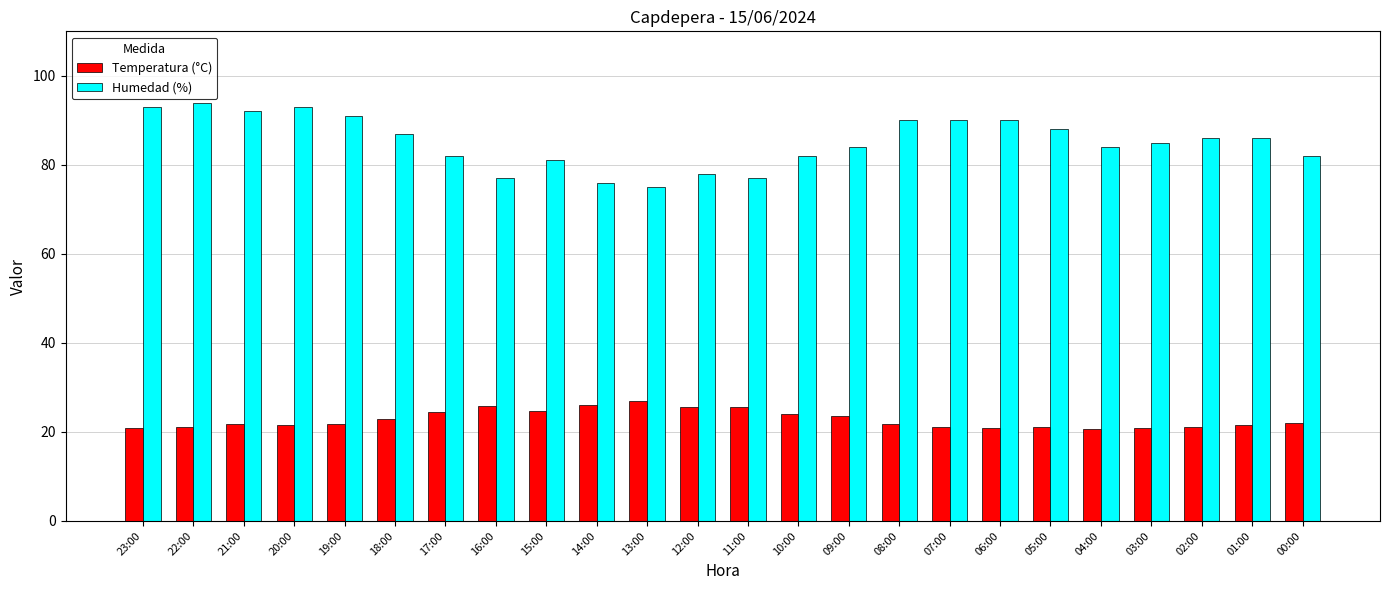

Is it true that Humedad (%) equals 85.0 at 03:00?

True